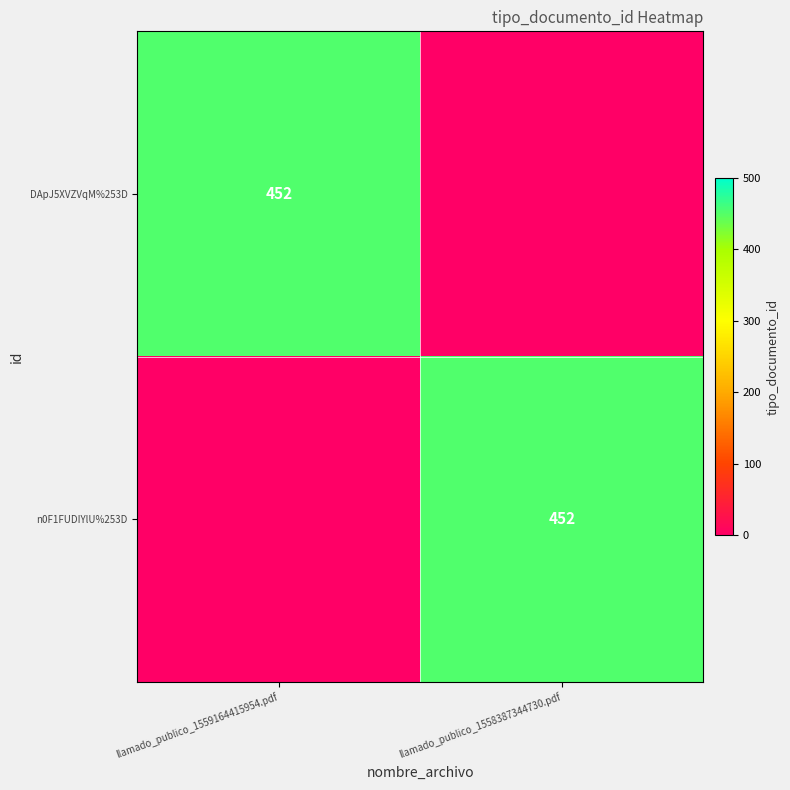

What is the spread (max minus min) of values at llamado_publico_1559164415954.pdf?

452